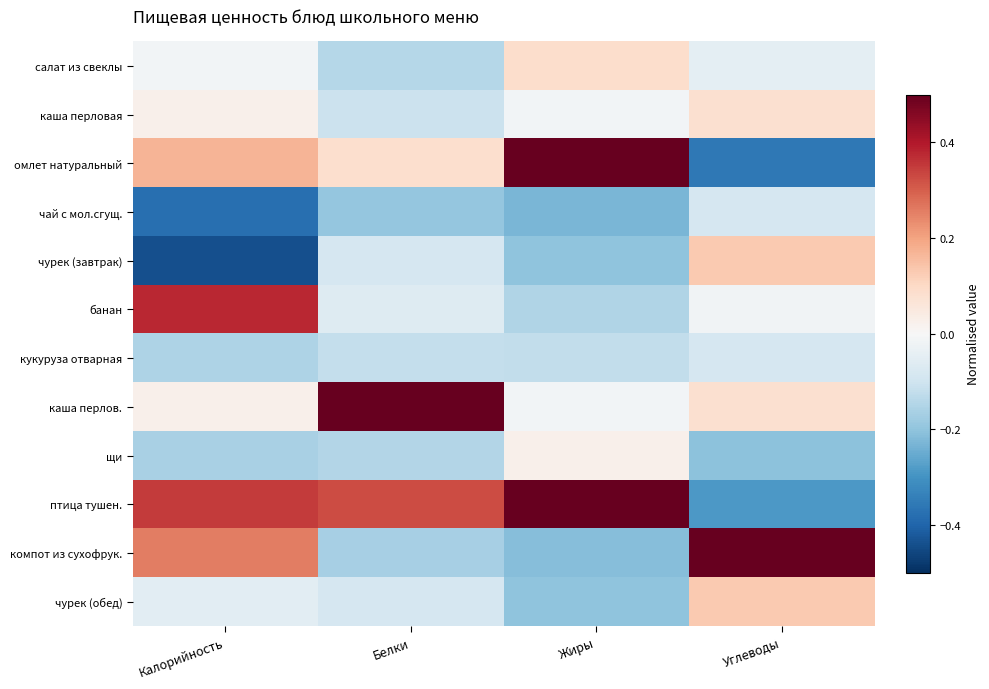

What is the difference between the highest and lowest values at Белки?

0.9